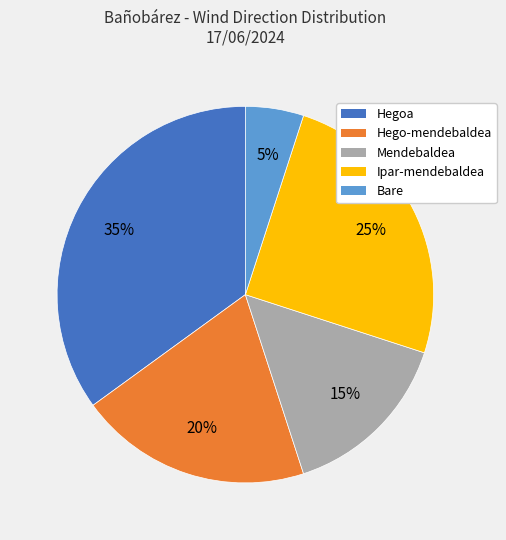

Does any single category account for the majority?

No